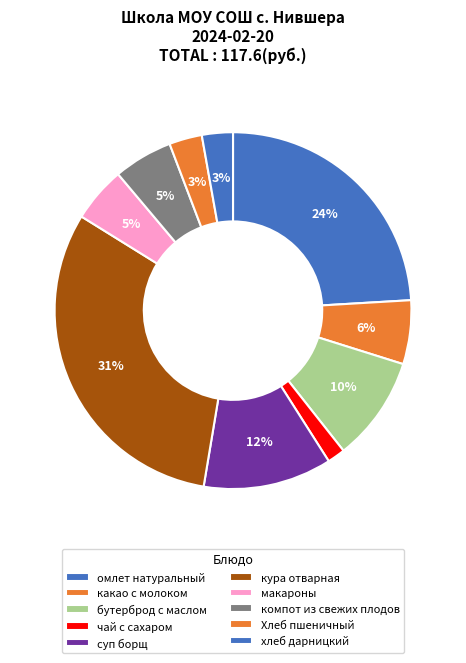

How many slices are in this pie chart?

10